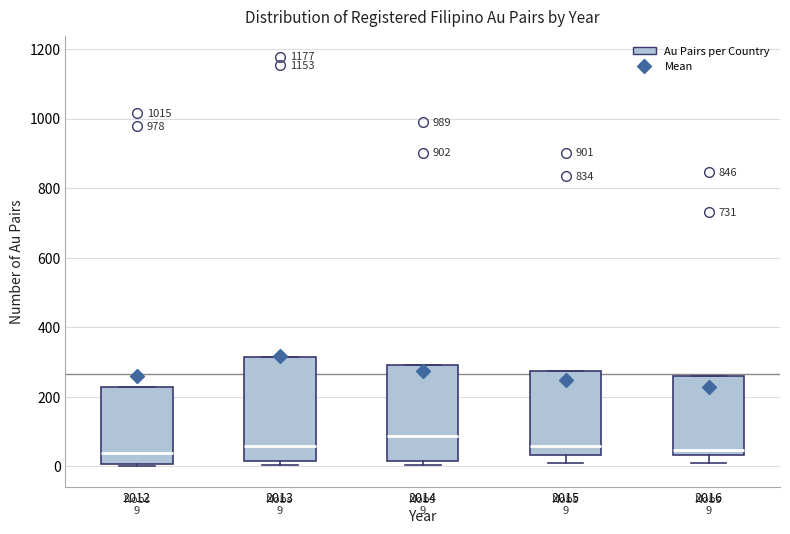

Comparing the boxes themselves (not the whiskers), which one is the tallest?

2013